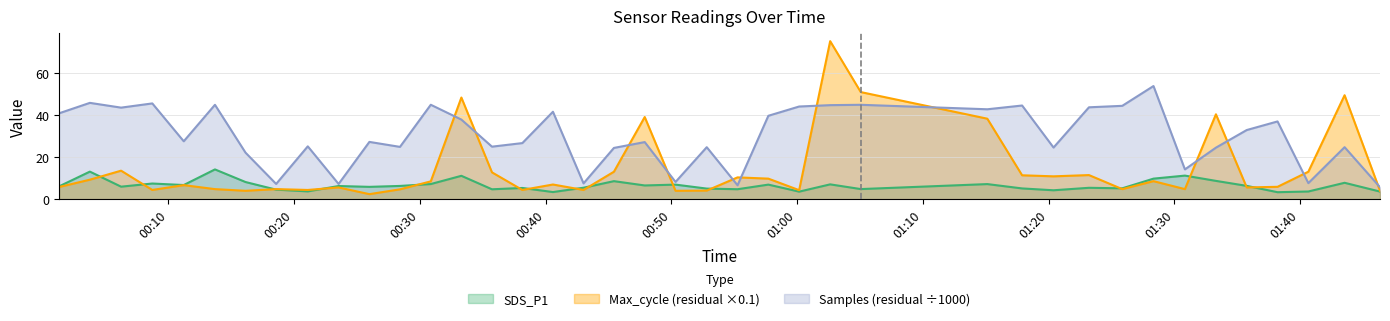

How many values in the SDS_P1 series are below 6?

19